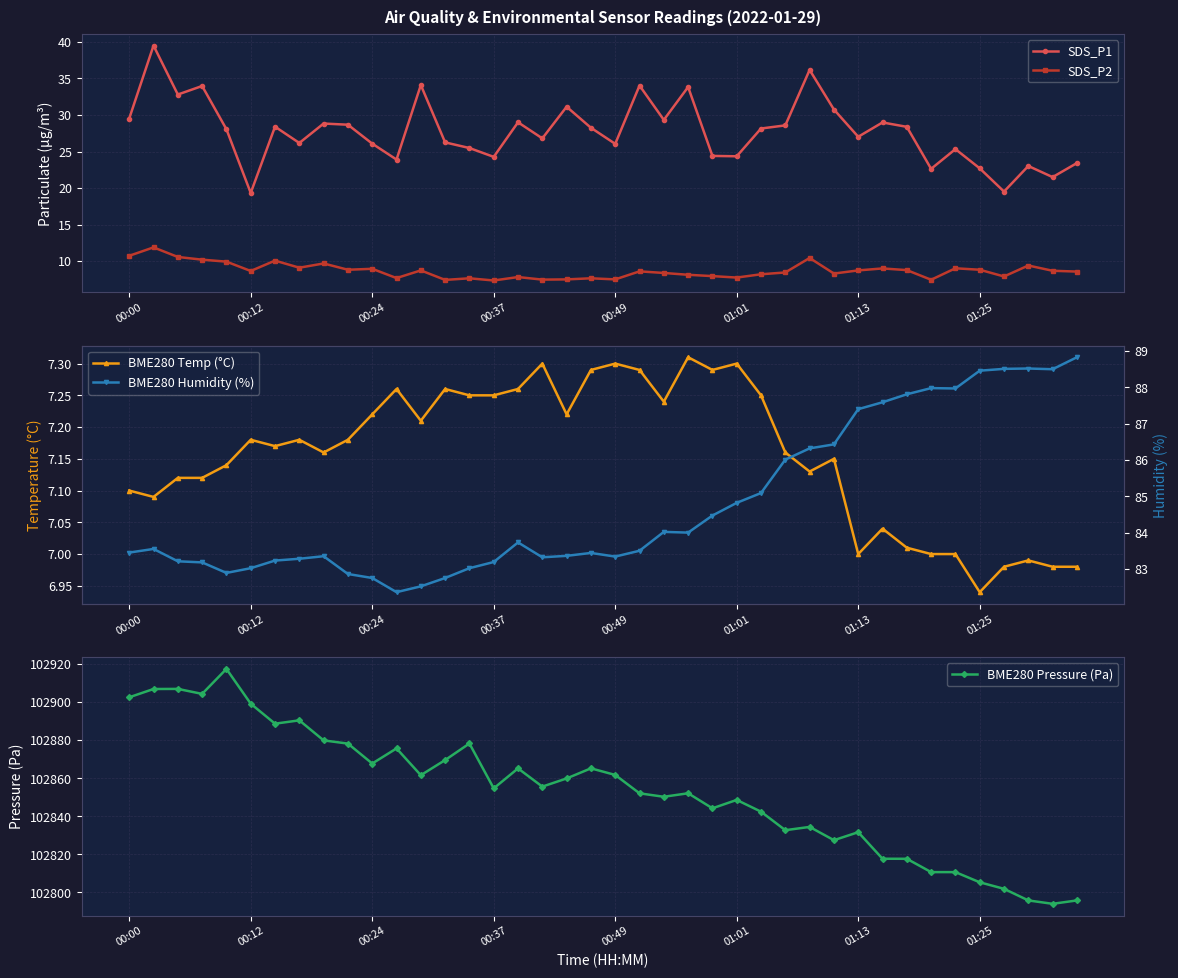

True or false: SDS_P1 and BME280 Pressure (Pa) cross at least once.

False